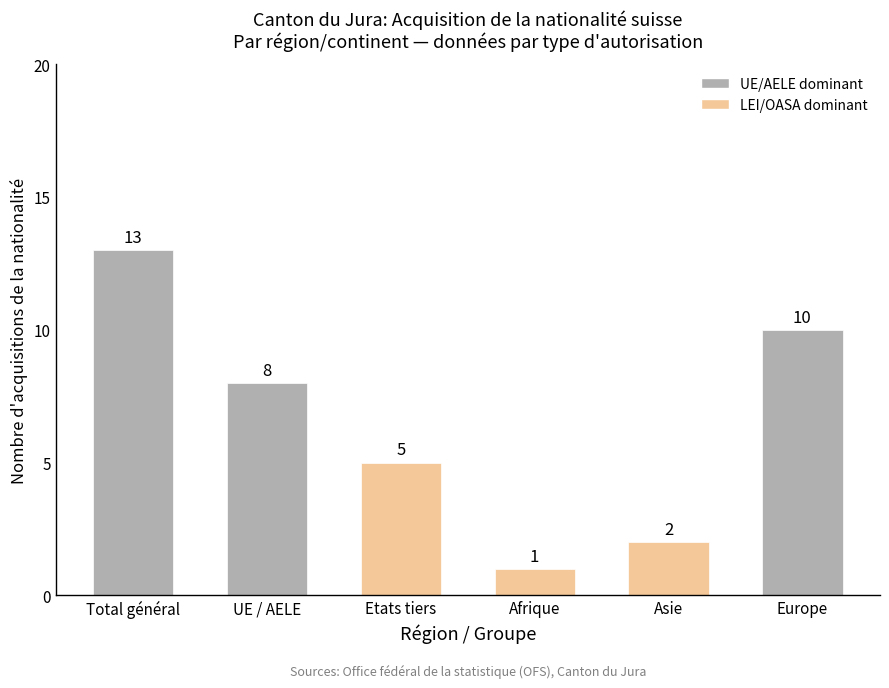

Which has a higher value, Asie or Etats tiers?

Etats tiers